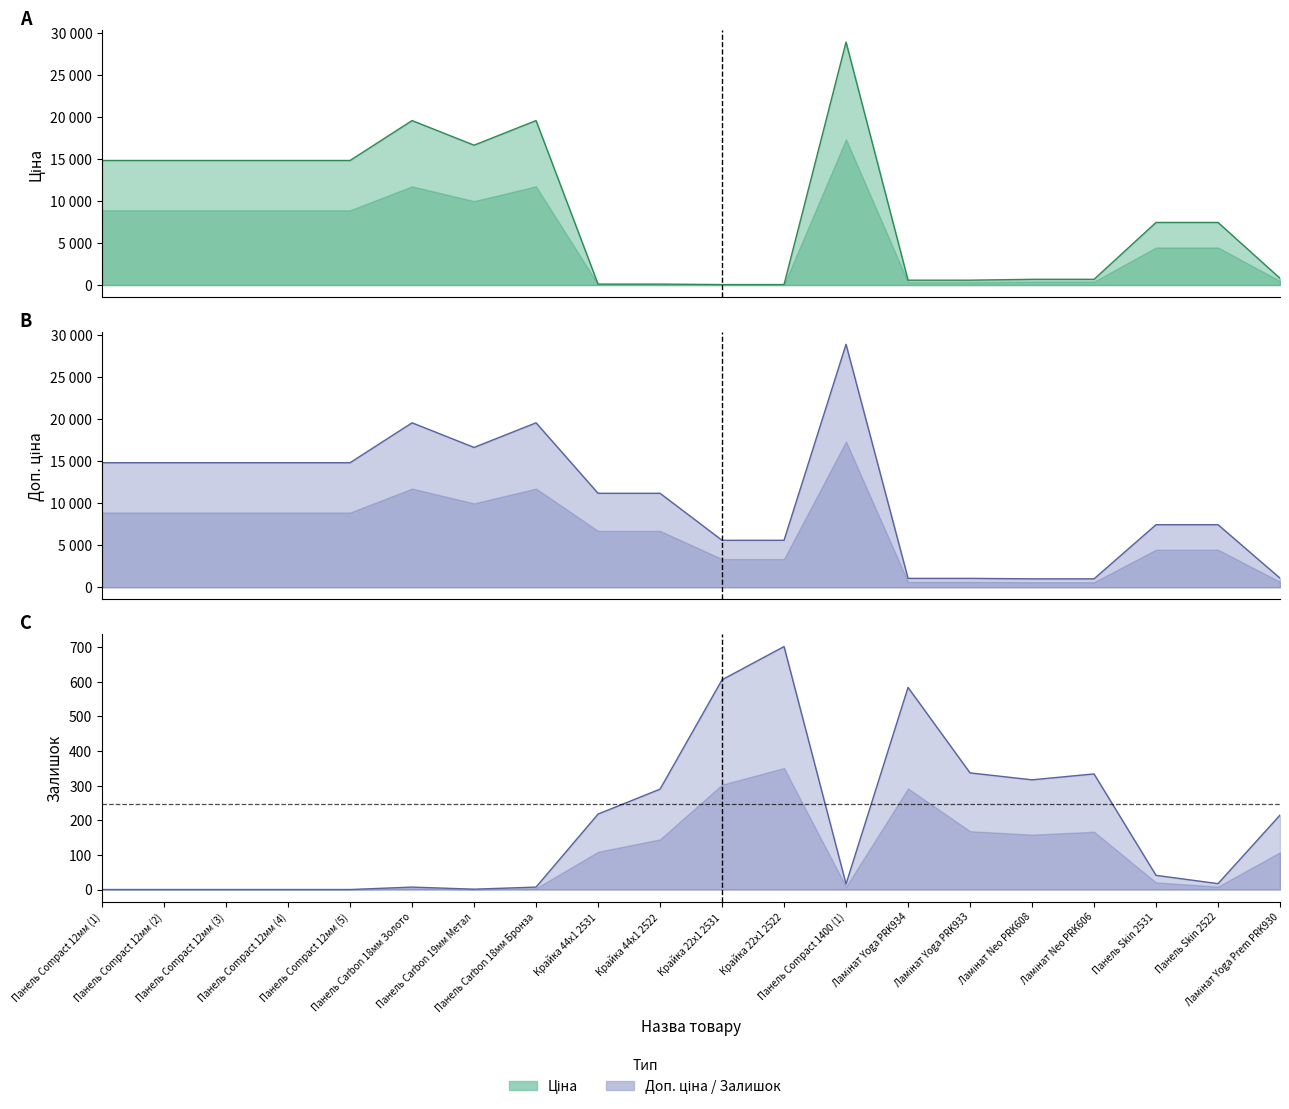

How many values in Залишок are above zero?

15